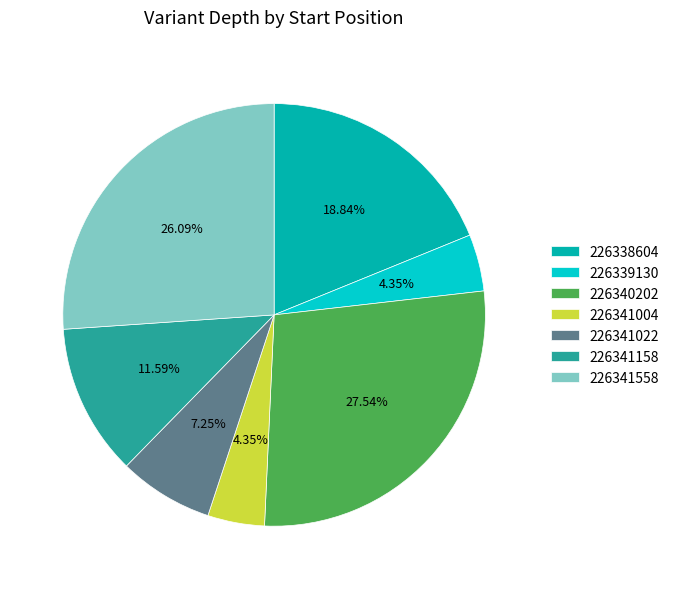

What percentage is the 226339130 slice, to the nearest percent?

4%